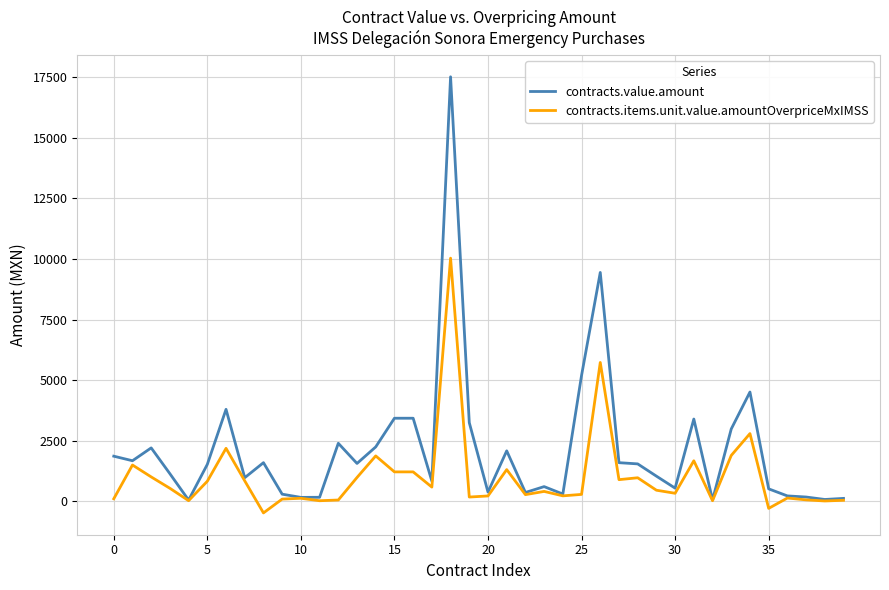

What is the minimum value shown in the chart?

-473.1